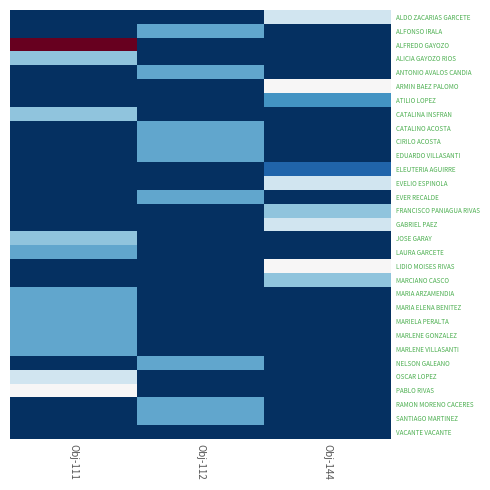

Which category has the lowest value across all series?

Obj-111